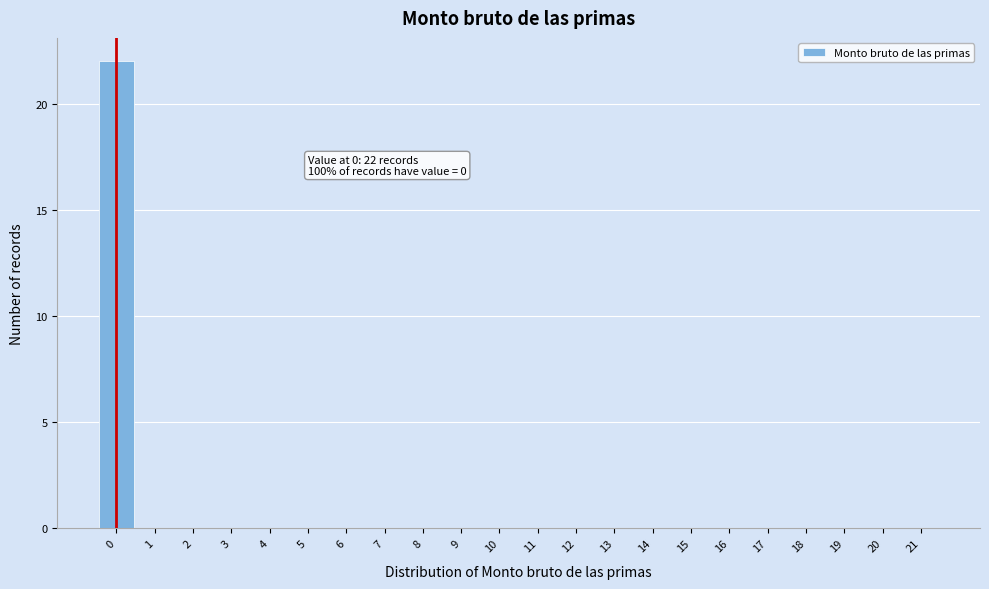

Which range on the x-axis has the tallest bar?

-0.5 to 0.5